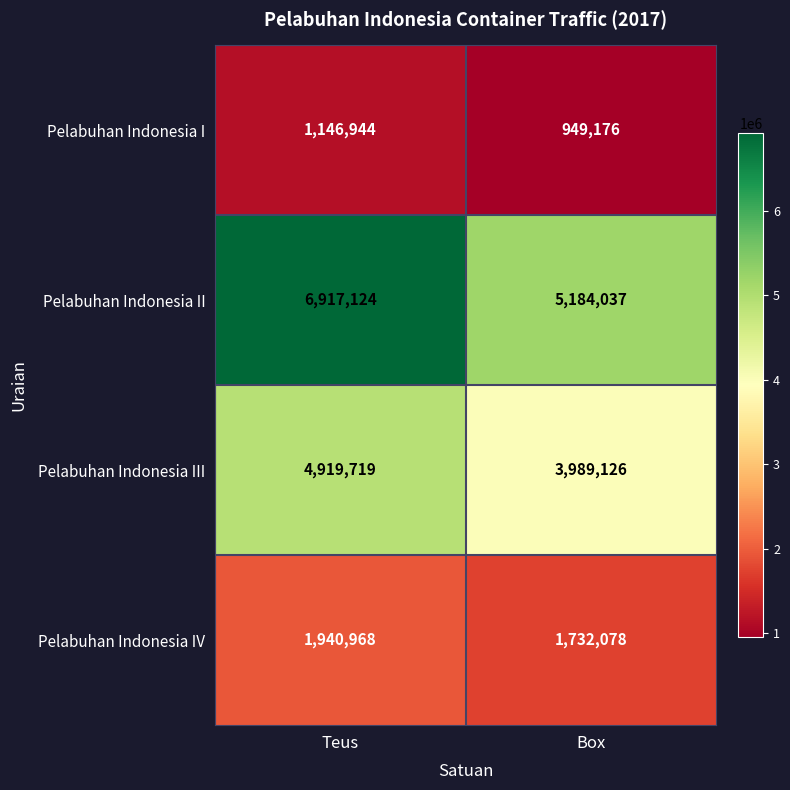

Where is Pelabuhan Indonesia III nearest to the value 4454422?

Box